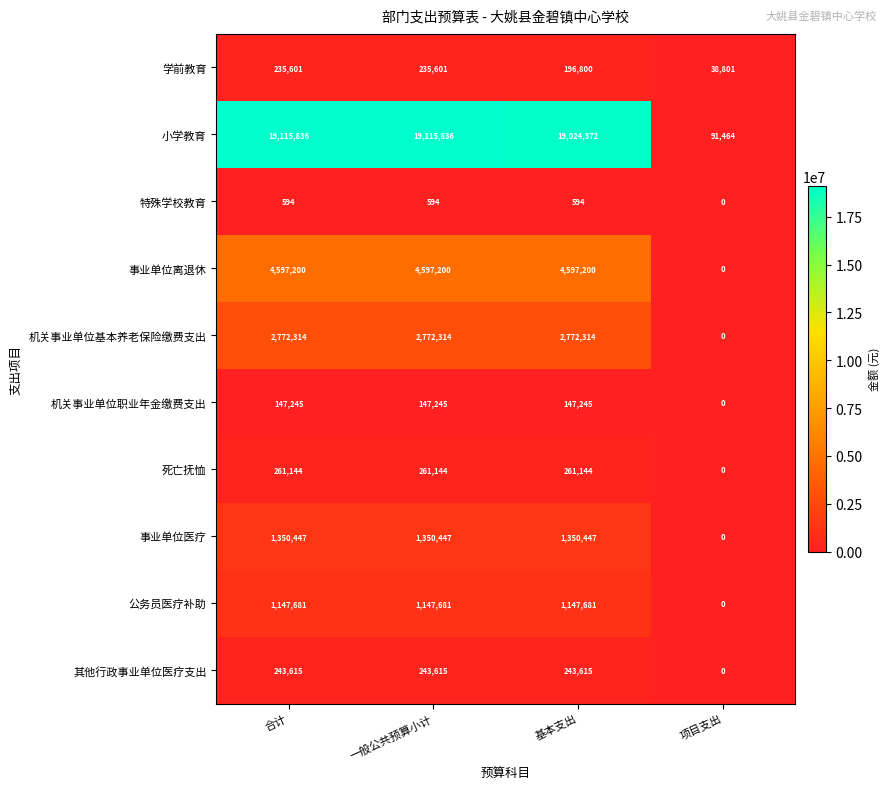

What is the total value across all series at 基本支出?

29741412